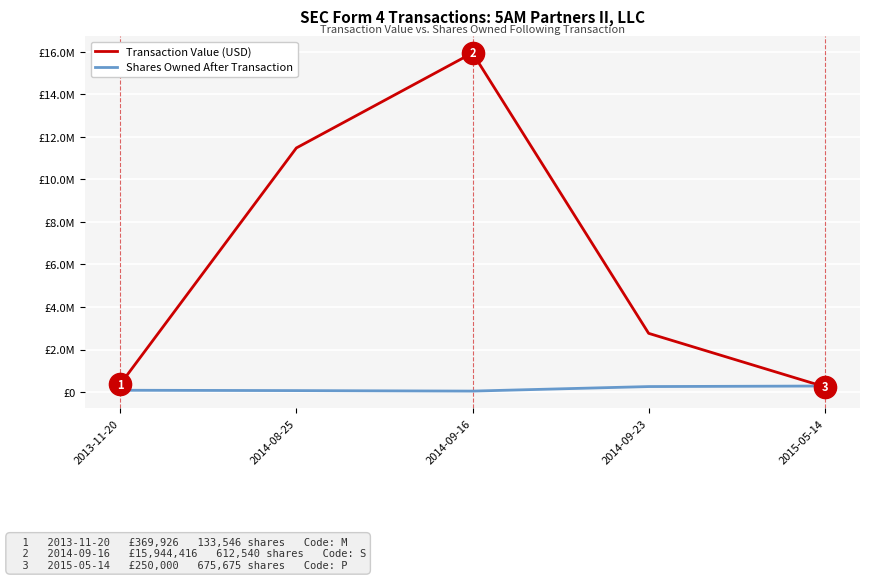

Does the chart have visible grid lines?

Yes